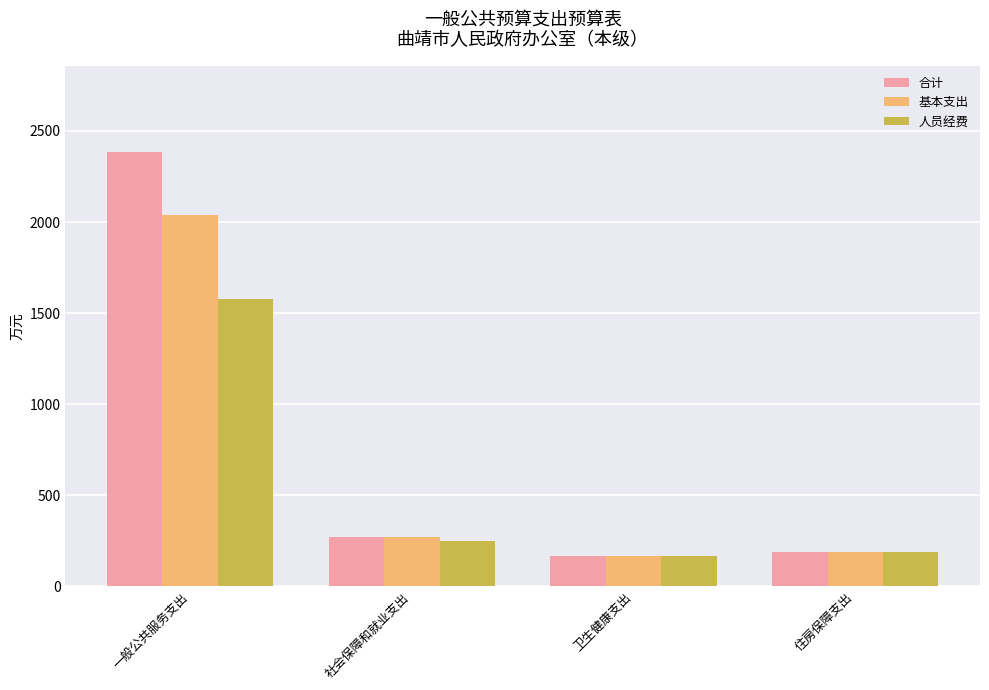

What position from the left is 社会保障和就业支出?

2